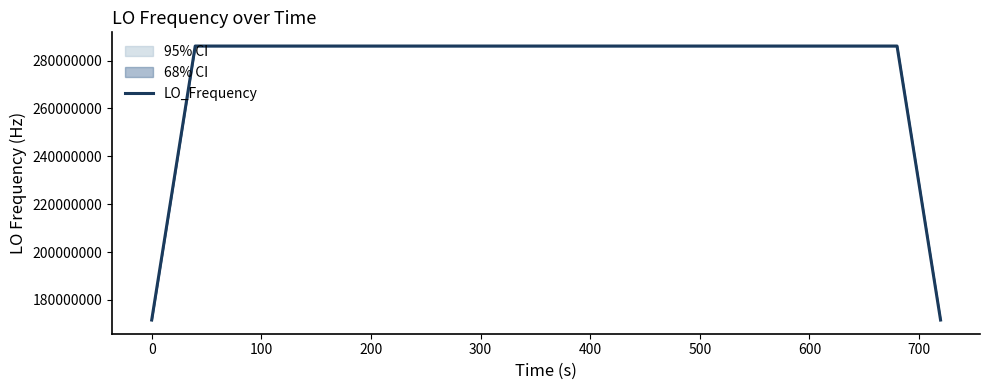

What is the lowest value of the LO_Frequency series?

171628199.3